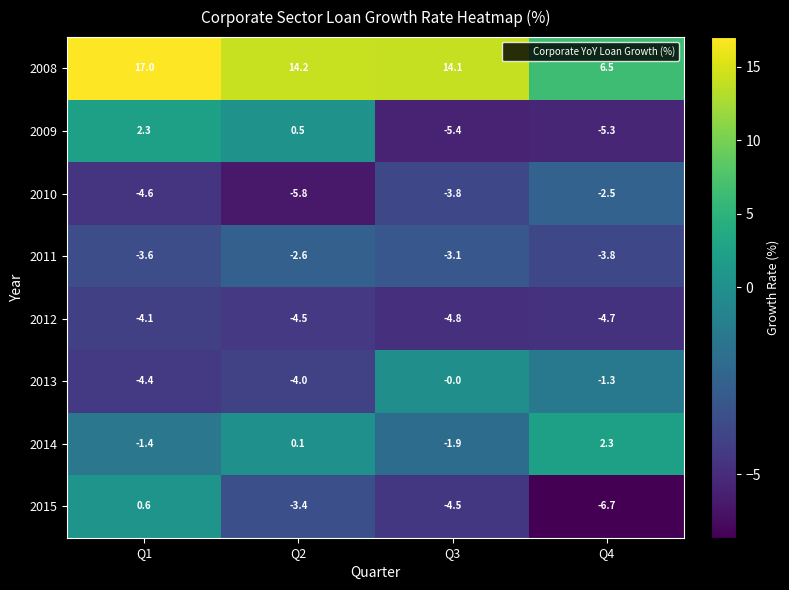

What is the average value of the 2015 series?

-3.5